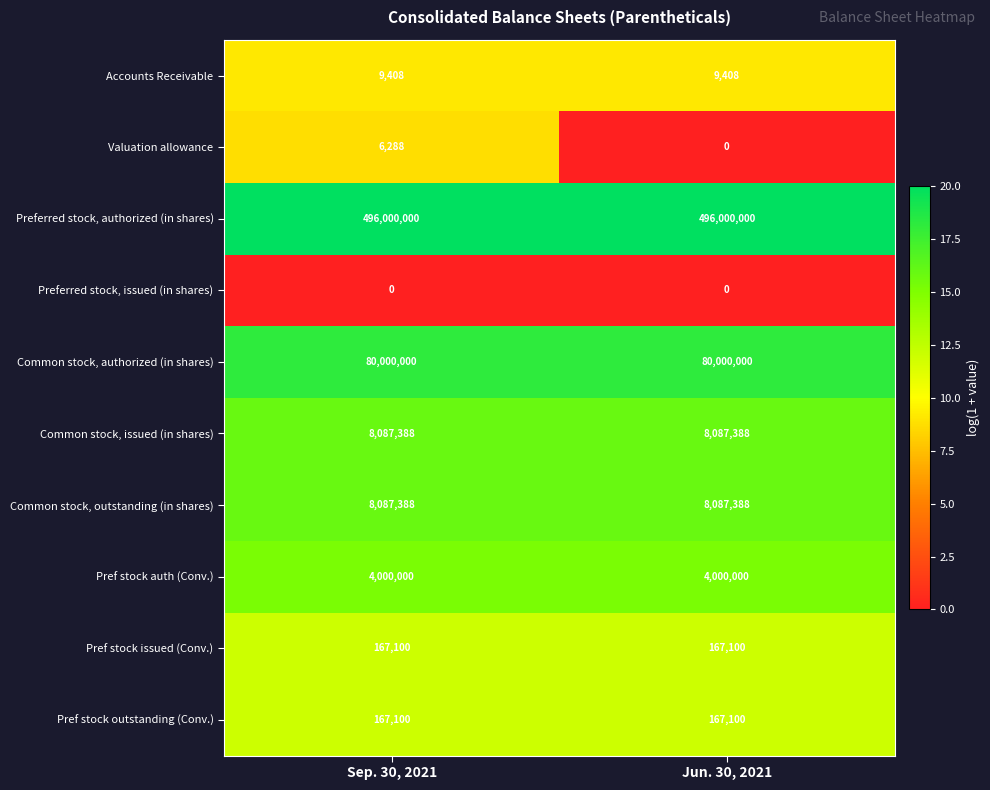

What is the sum of all Common stock, authorized (in shares) values?

160000000